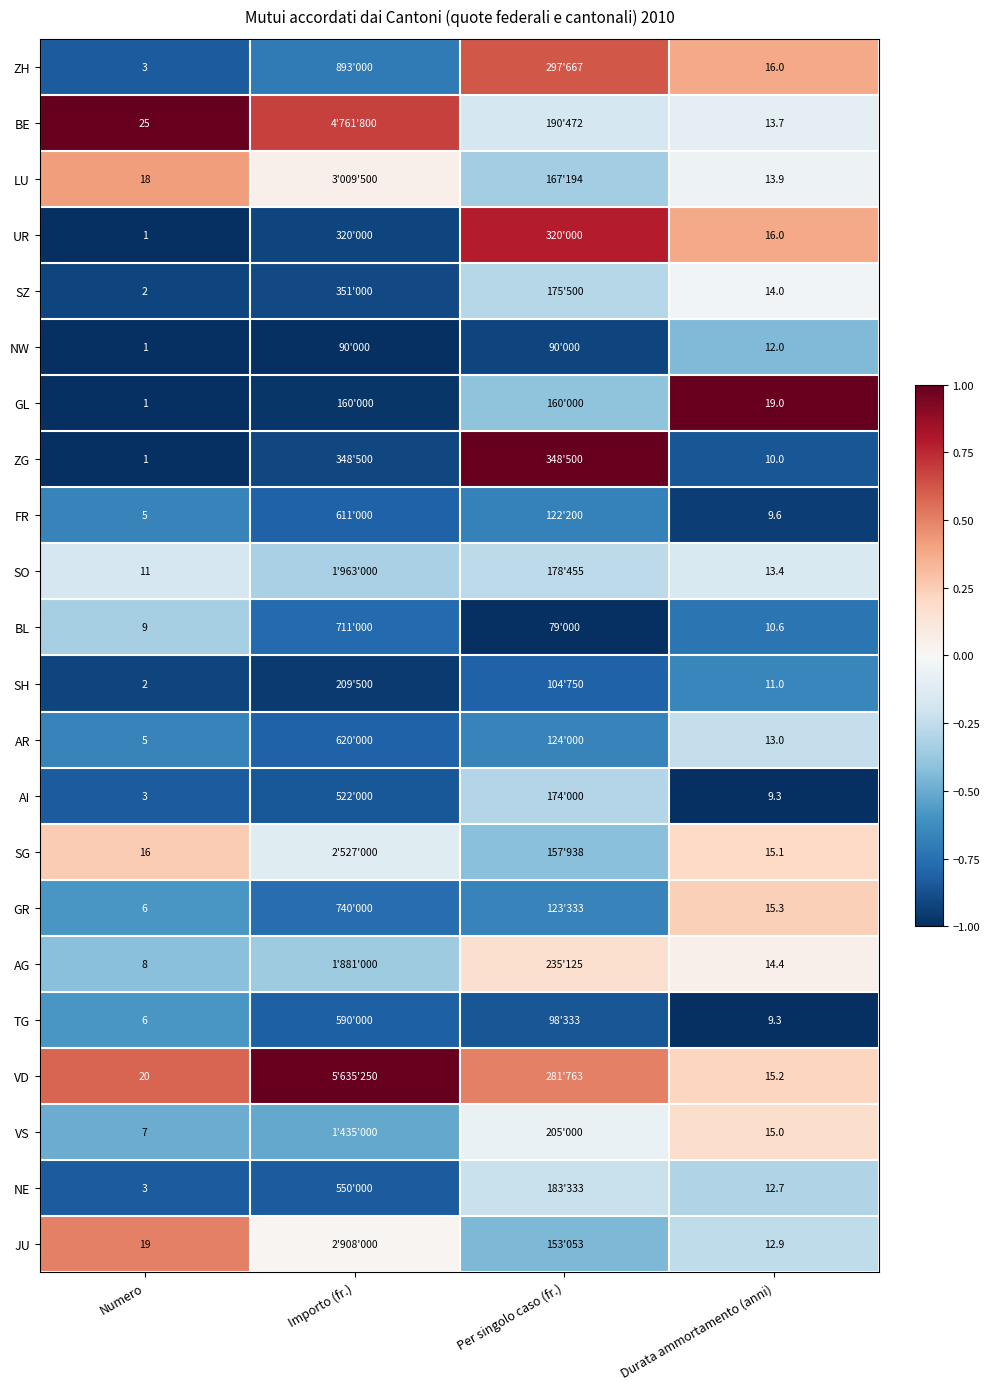

What is the minimum value for FR?

-0.9